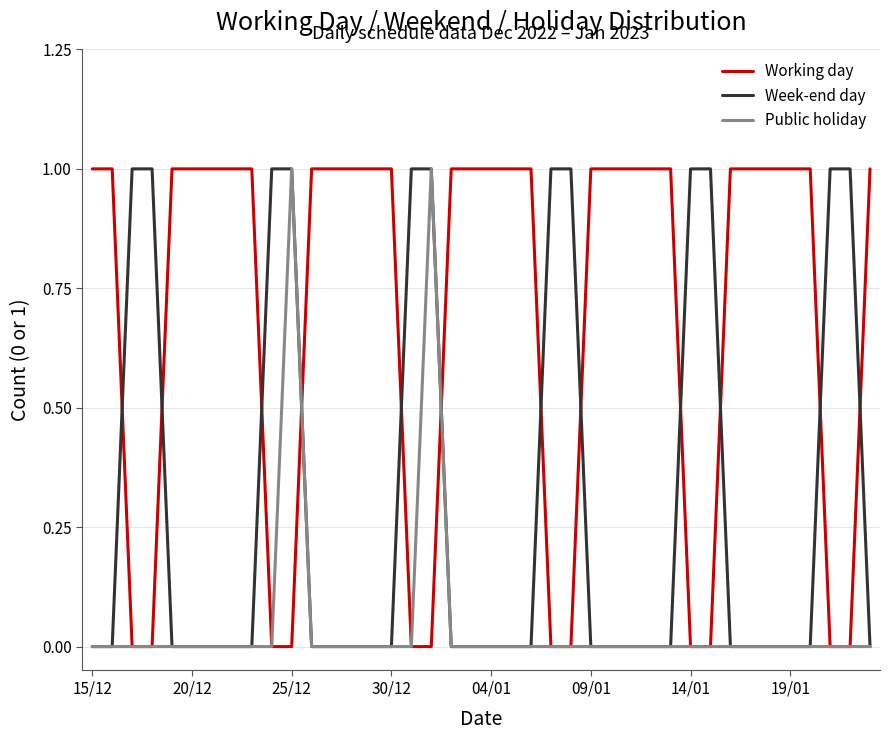

Which series has the largest total across all categories?

Working day